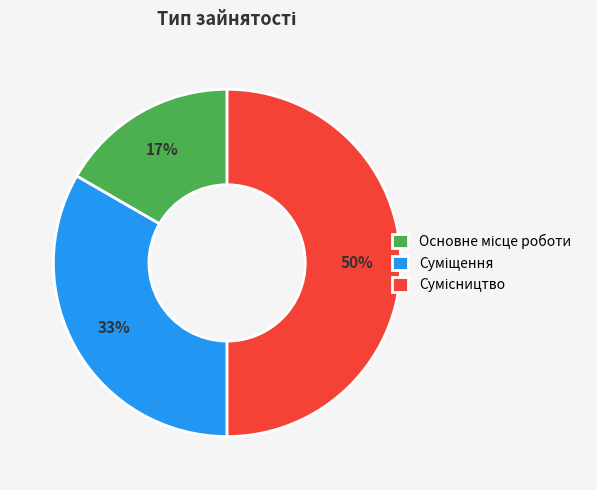

To the nearest percent, what is the average slice percentage?

33%